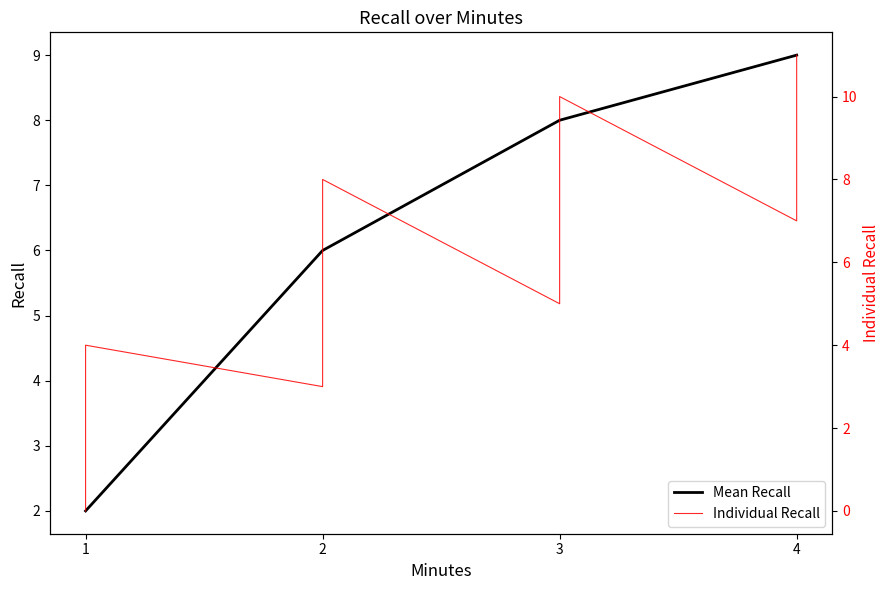

At which label does the data first exceed 8?

4